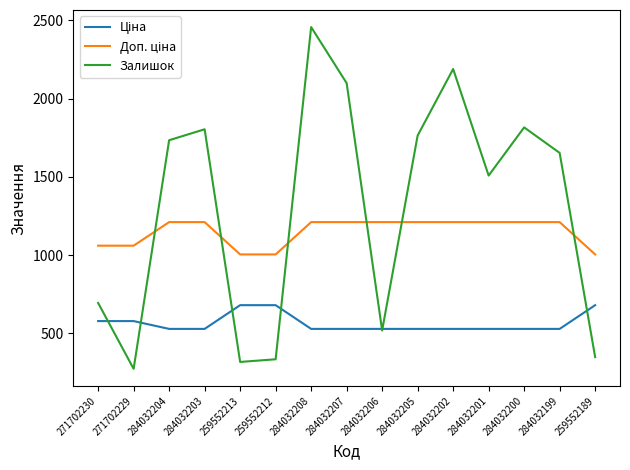

How many lines are shown in the chart?

3